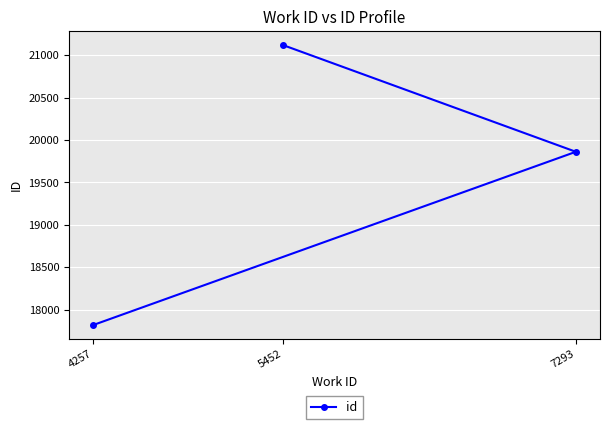

At which category does the chart reach its peak across all series?

5452